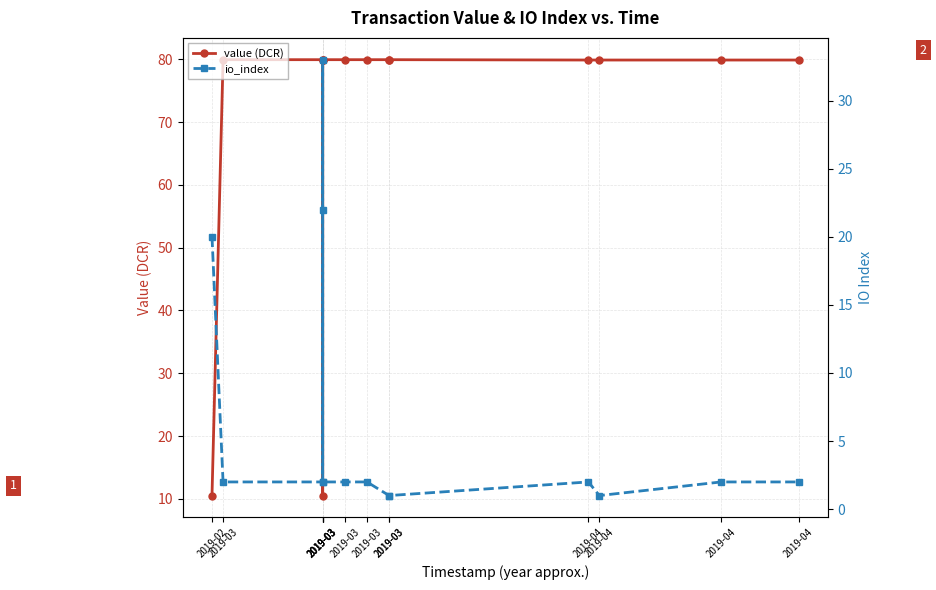

Which series ends up on top after the final intersection of value (DCR) and io_index?

value (DCR)